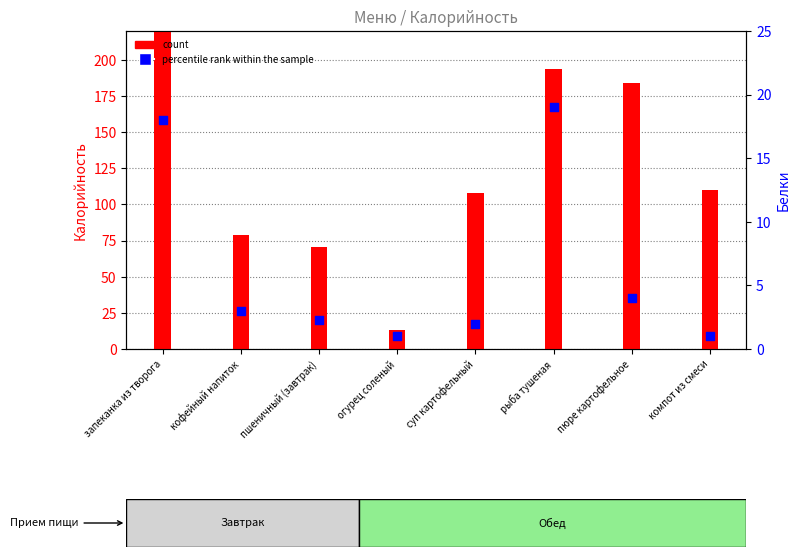

At which category is the sum across all series the highest?

запеканка из творога